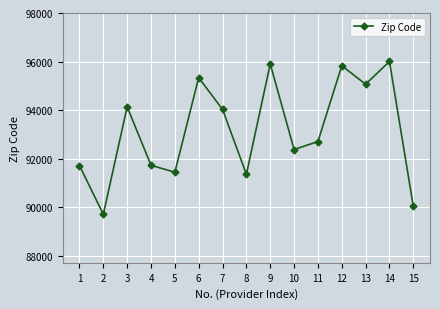

True or false: there are more than 1 points higher than both neighbors.

True